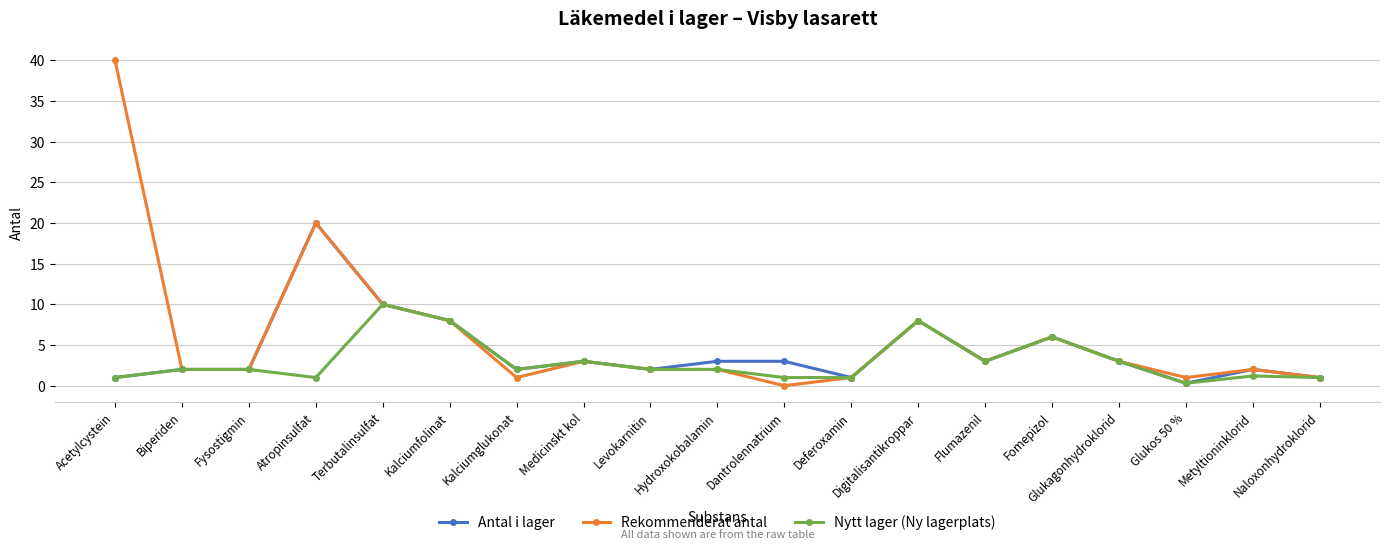

Which label corresponds to the largest value in the chart?

Acetylcystein